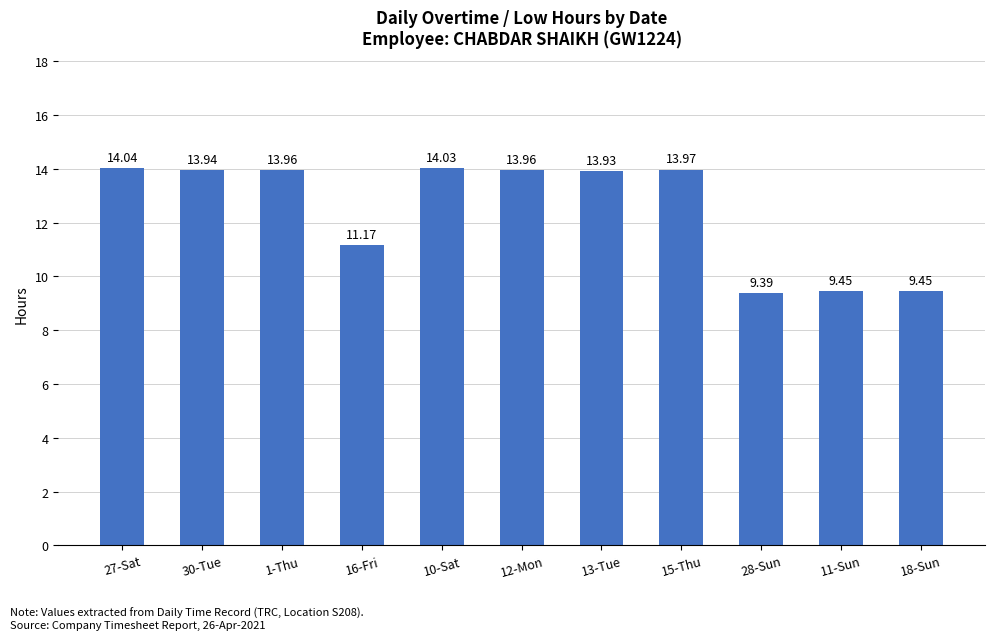

True or false: the data shows 12.4 at 28-Sun.

False